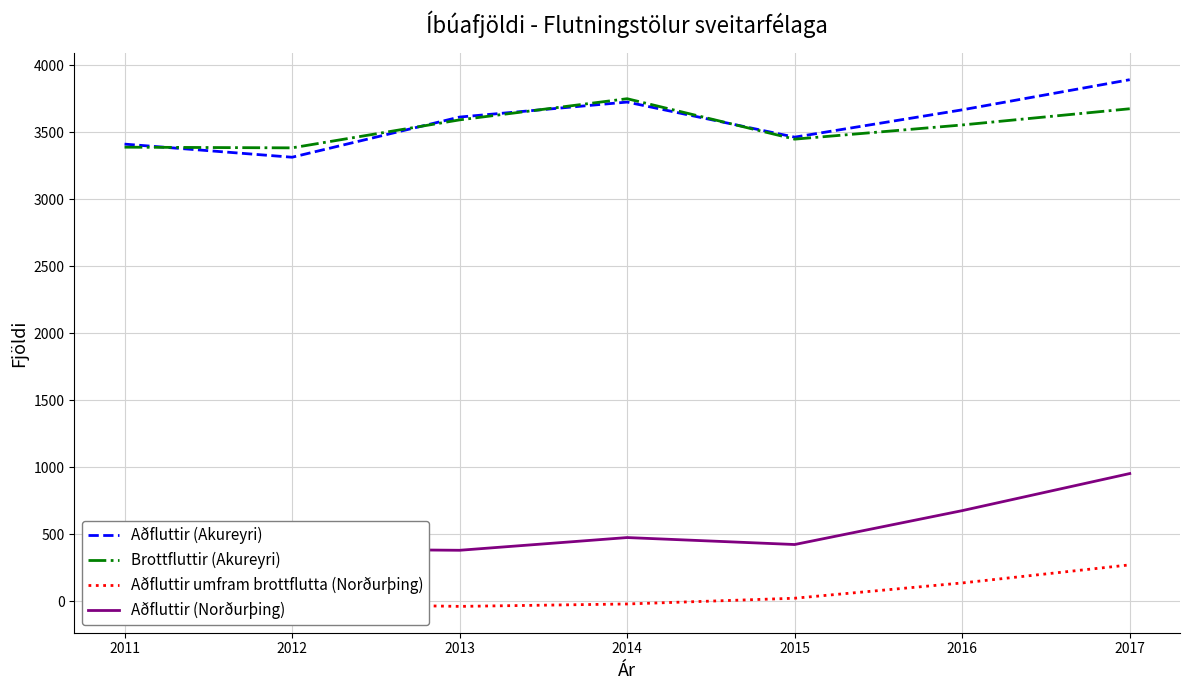

Is it true that Aðfluttir umfram brottflutta (Norðurþing) equals 186 at 2016?

False